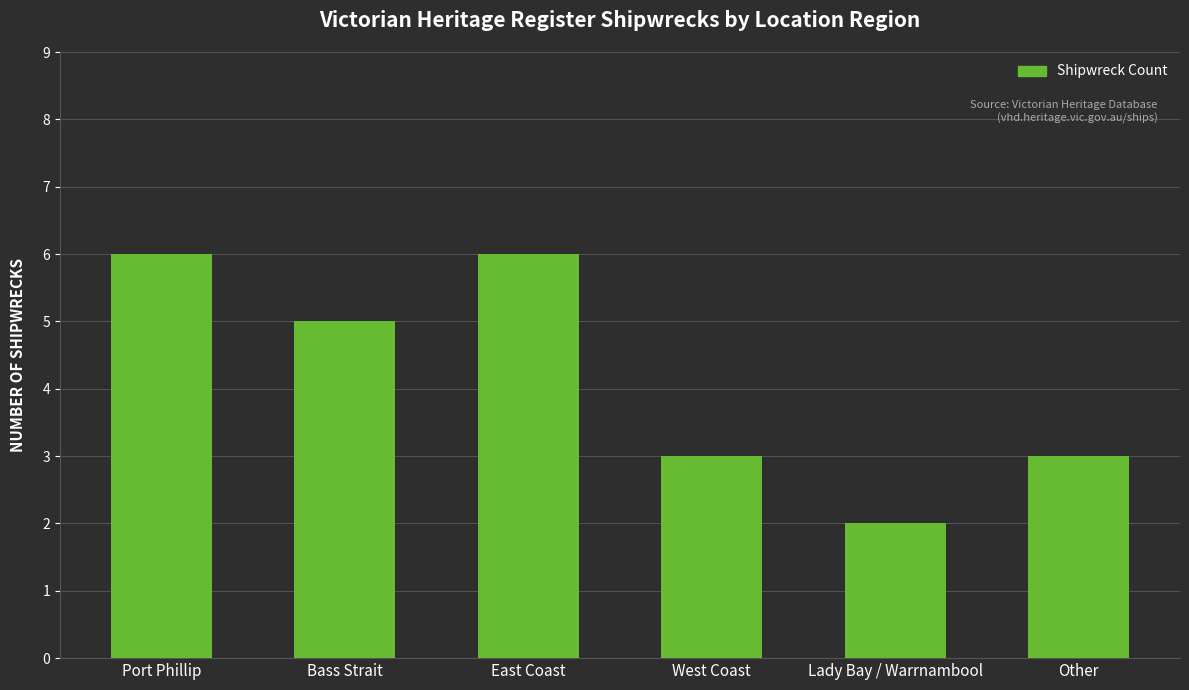

True or false: the data shows 3 at West Coast.

True